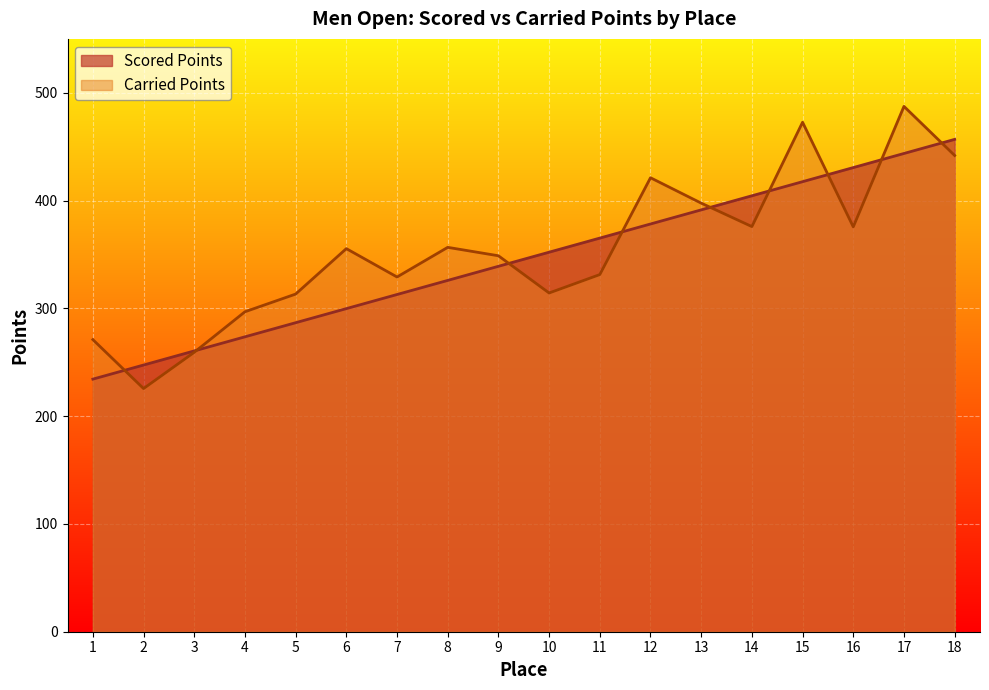

Between 7 and 2, which is larger?

7